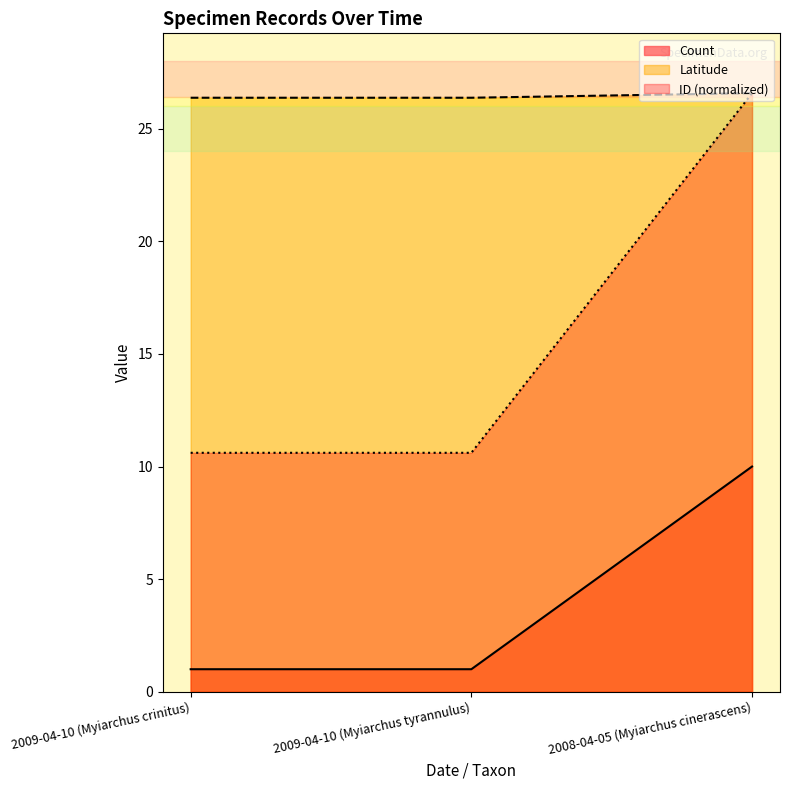

Does the chart display data point markers on the line(s)?

No